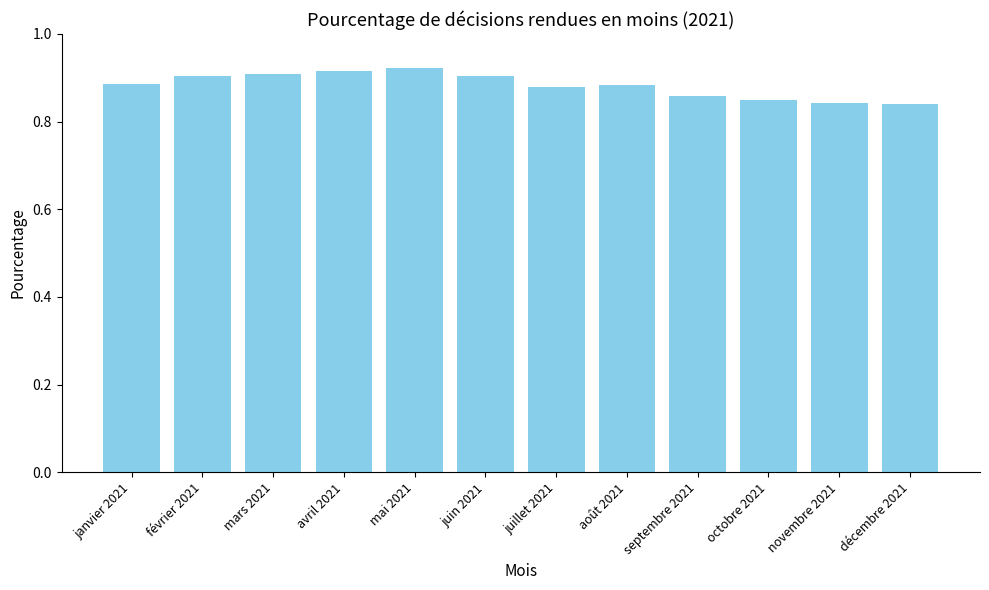

The chart shows a value of 0.9 at mars 2021. True or false?

True